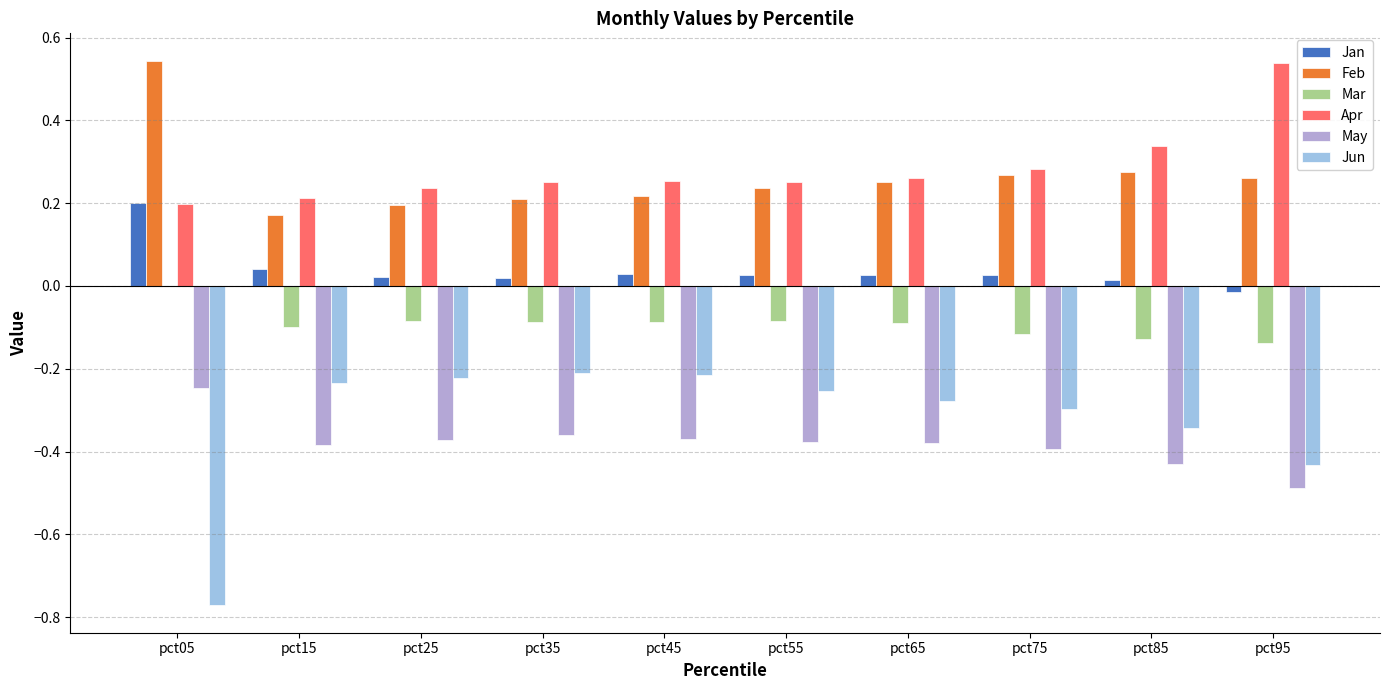

The value of Jan at pct55 is 0.0. True or false?

False